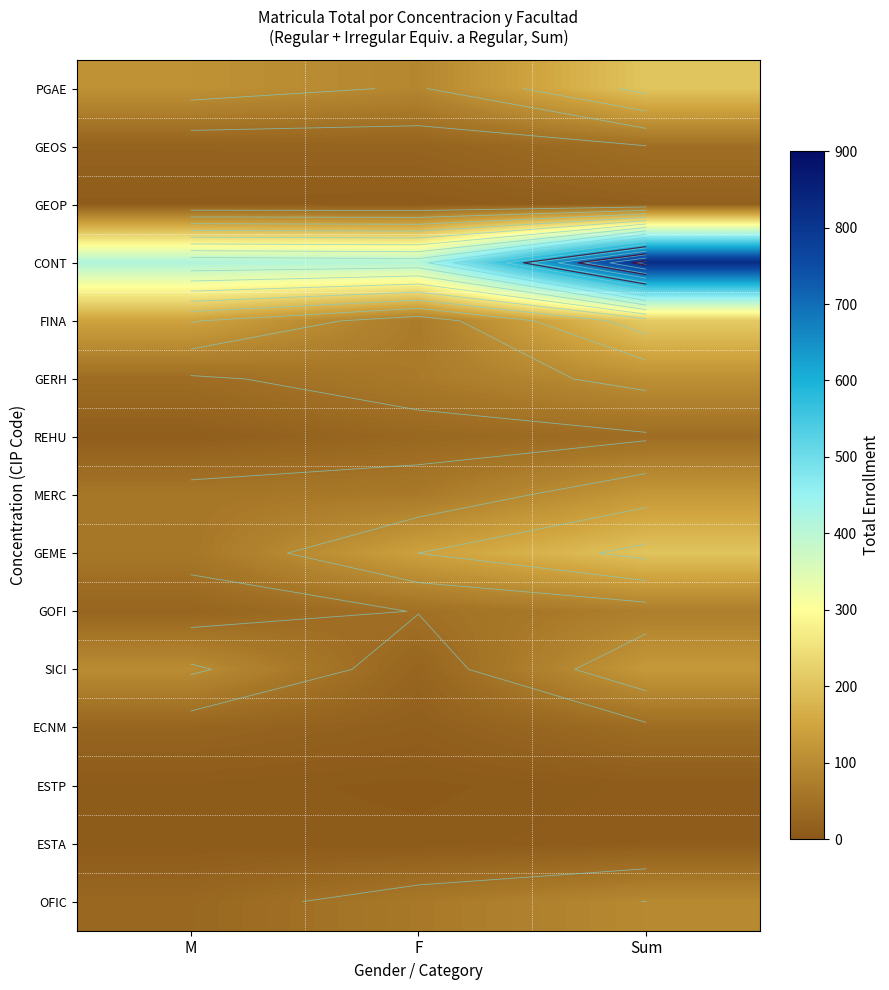

Is it true that MERC equals 125.9 at Sum?

True